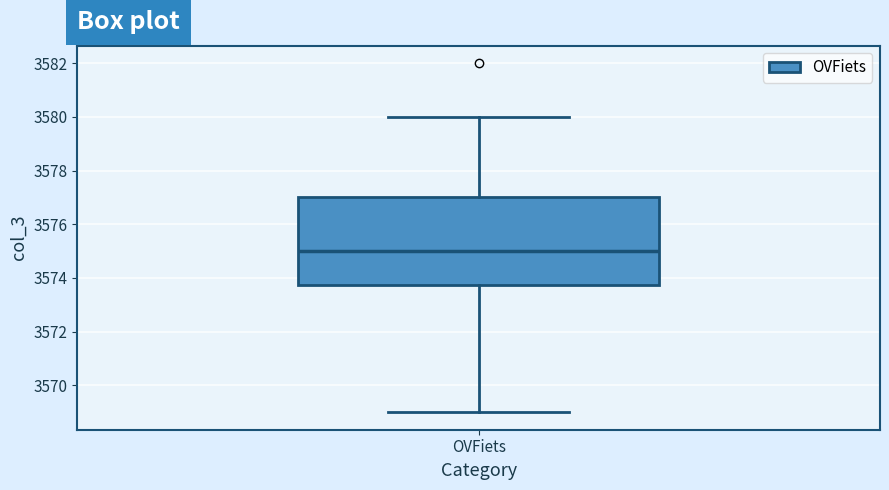

Where is the lower edge of the box for OVFiets on the y-axis? The values are not printed on the chart, so give them approximately, as read against the axis.

3573.8